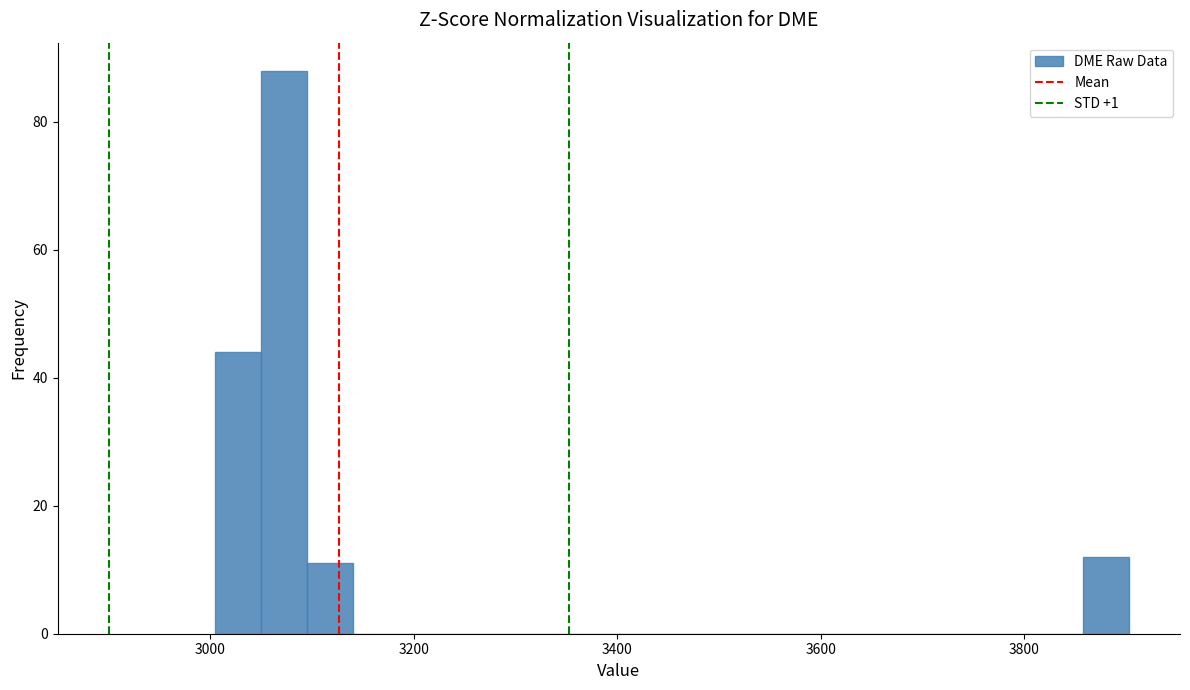

Around what value on the x-axis is the tallest bar? Give the approximate position of its centre, as read against the axis.

3080